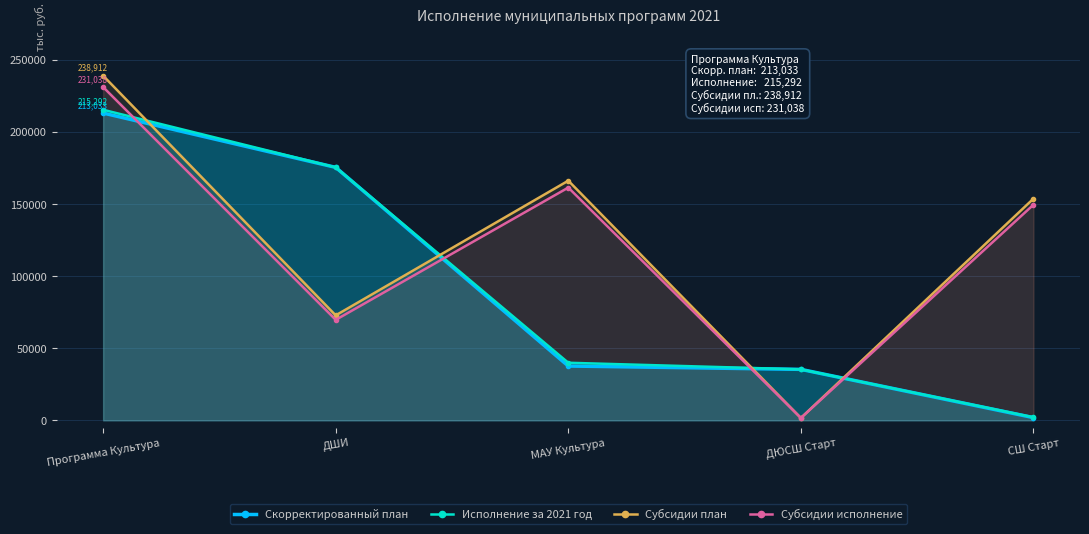

What is the lowest value of the Субсидии план series?

1650.0